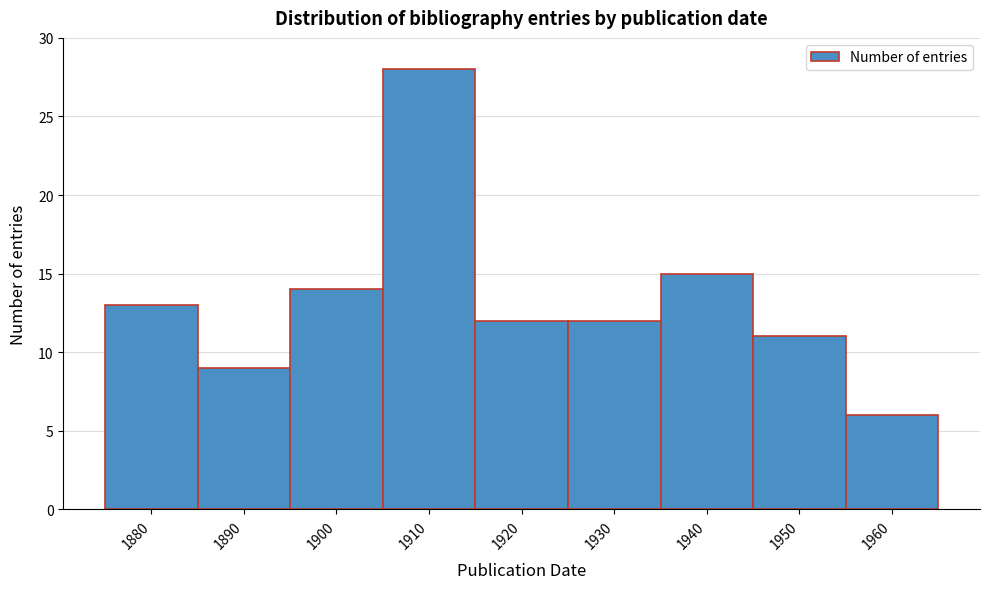

Reading left to right, list all the values displayed in this chart.

13	9	14	28	12	12	15	11	6